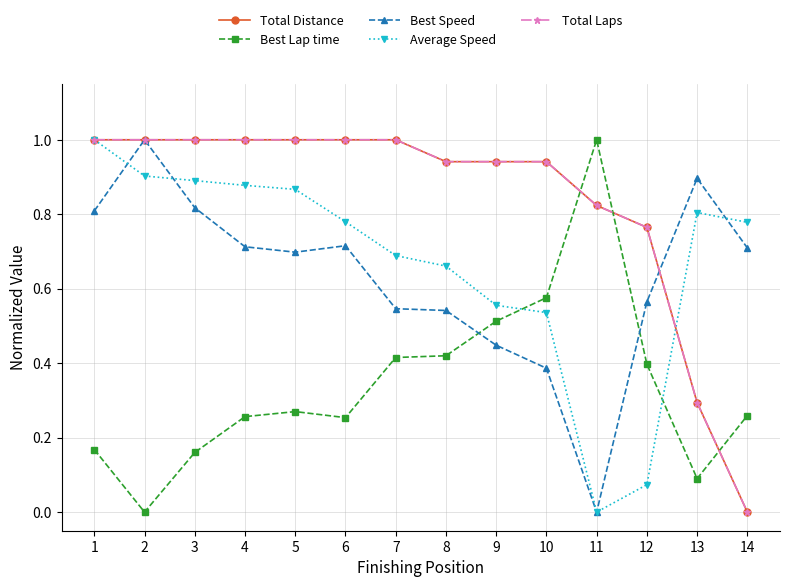

Does the chart have visible grid lines?

Yes